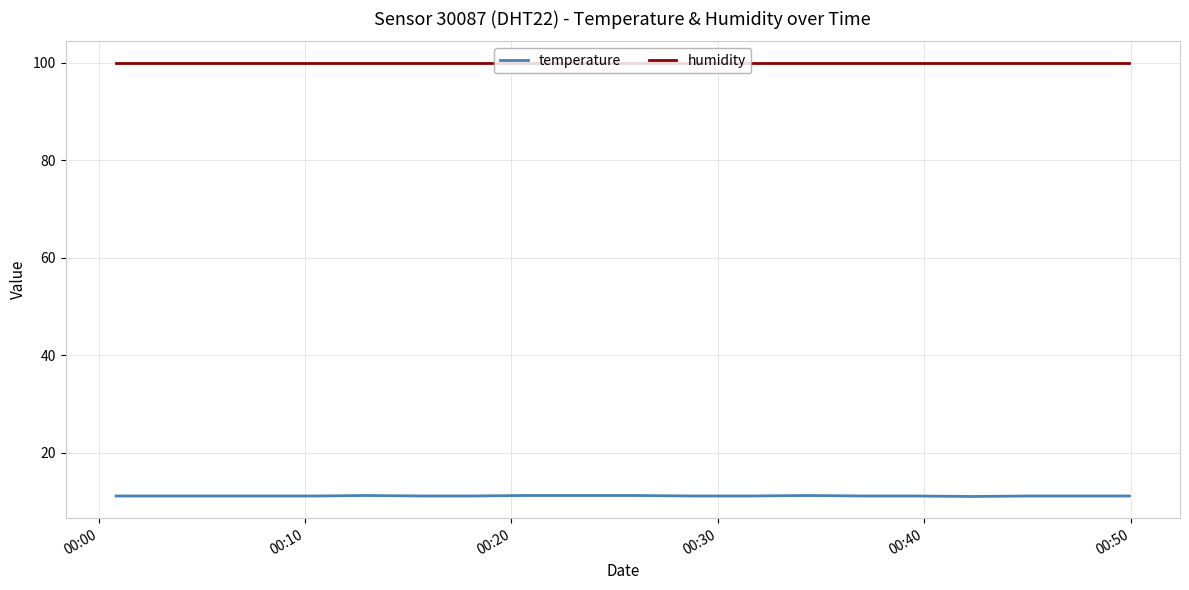

Is this an area chart (filled region under the line)?

No